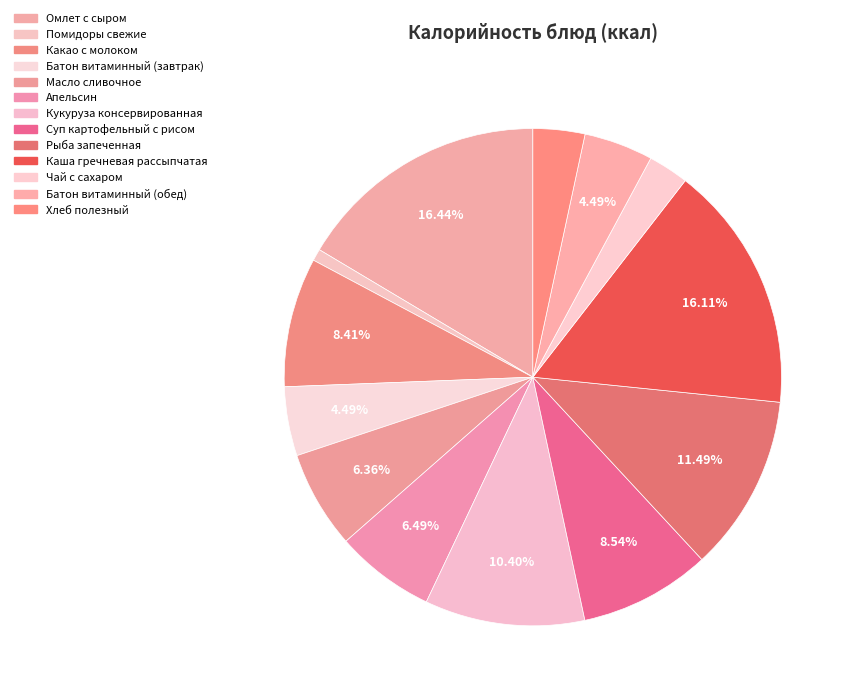

What is the total percentage of Батон витаминный (обед) and Омлет с сыром?

20.9%